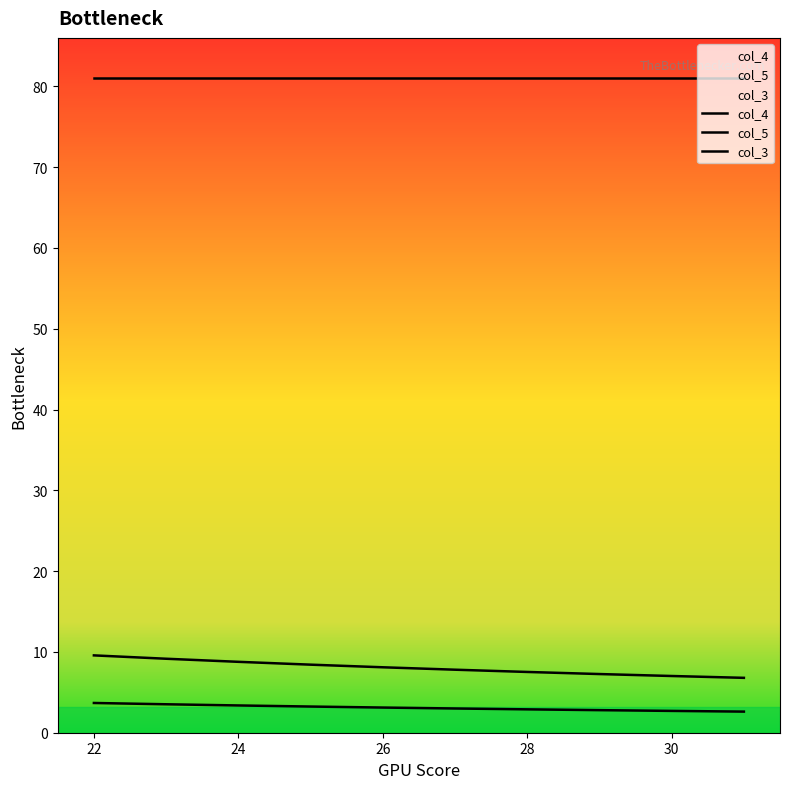

Between 22 and 24, which series saw the biggest shift?

col_5